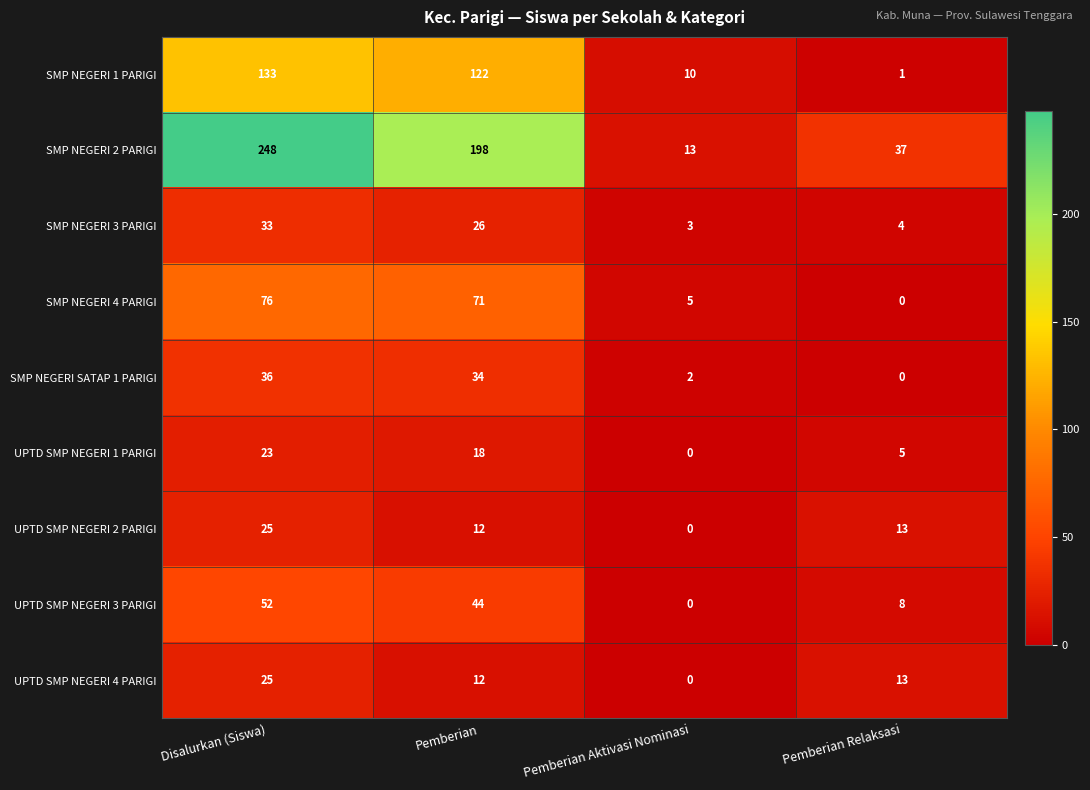

Which series changed the most between Disalurkan (Siswa) and Pemberian Relaksasi?

SMP NEGERI 2 PARIGI